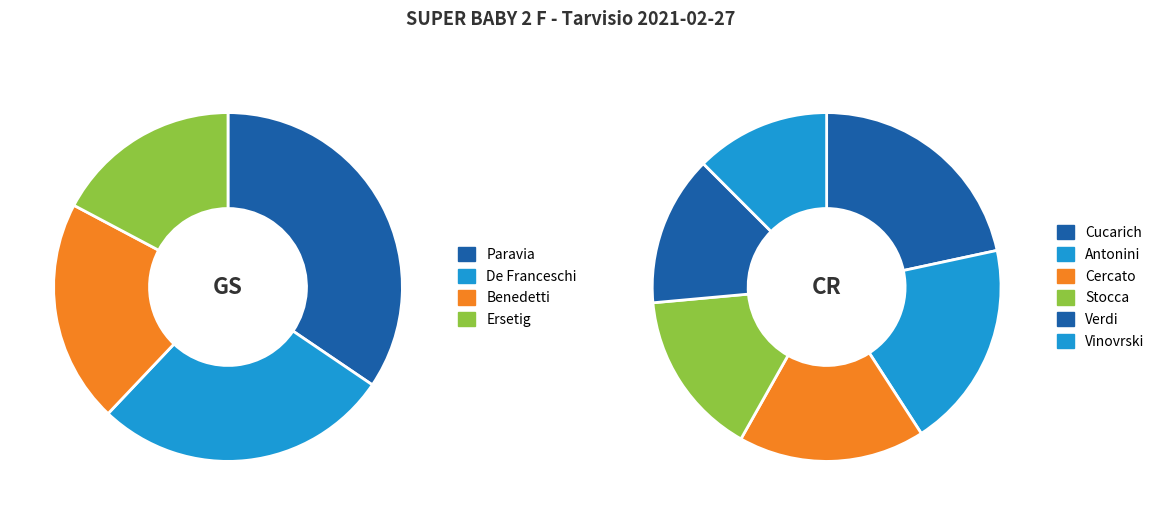

Rank the categories by value from highest to lowest.

Paravia, De Franceschi, Benedetti, Ersetig, Cucarich, Antonini, Cercato, Stocca, Verdi, Vinovrski